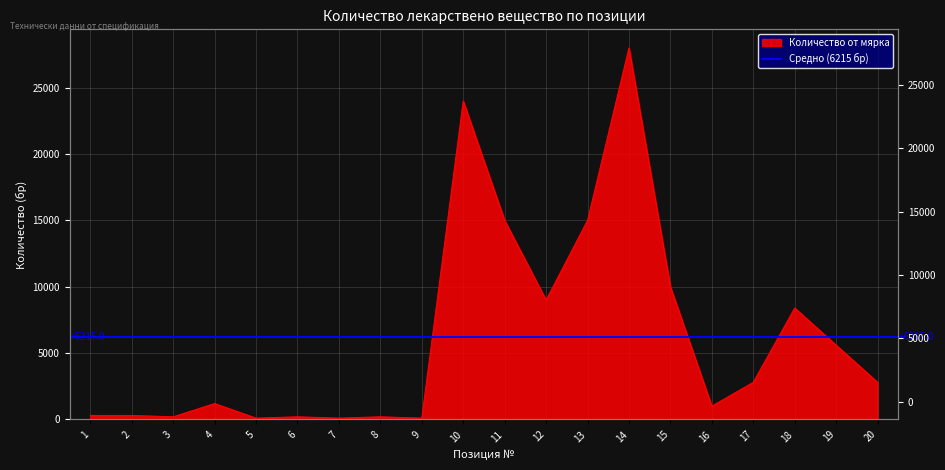

The chart shows a value of 164 at 9. True or false?

False